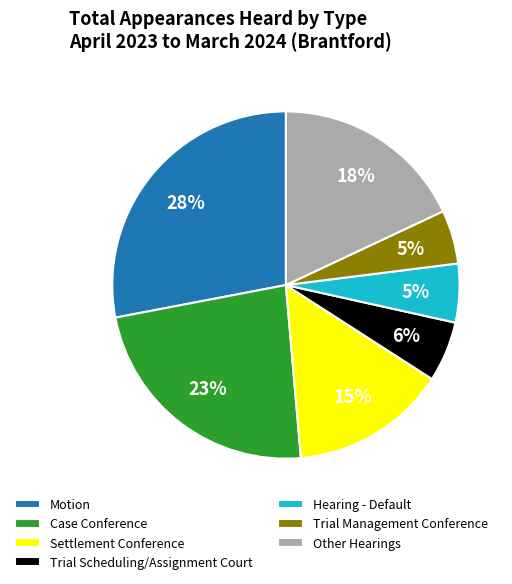

Do Case Conference and Motion together represent more than half of the pie?

Yes